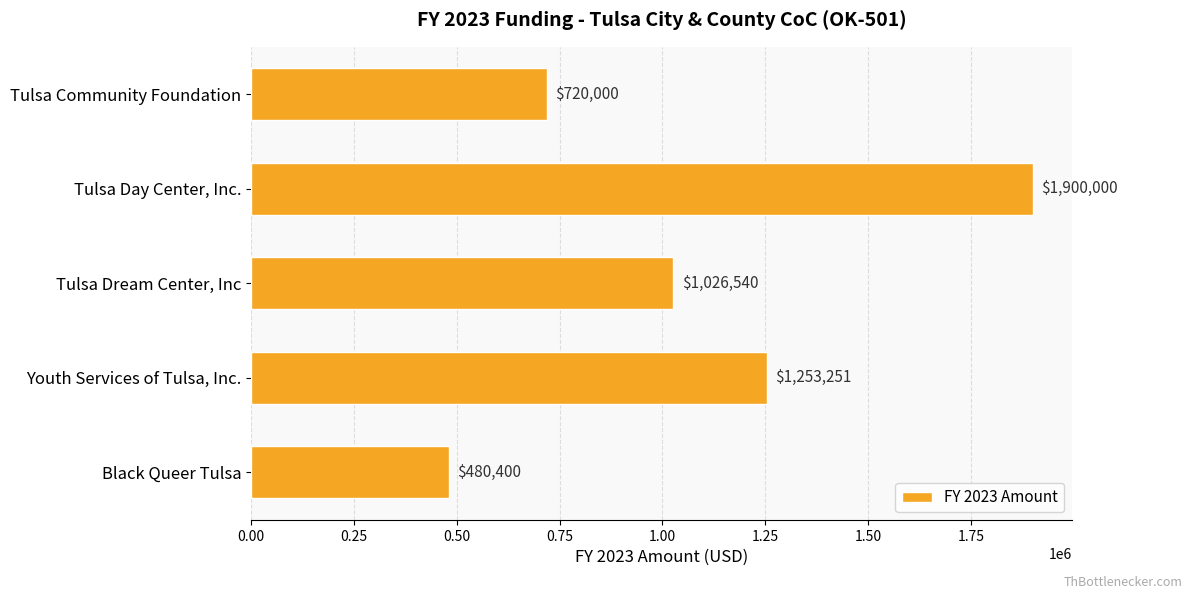

What is the ratio of the value at Tulsa Day Center, Inc. to the value at Youth Services of Tulsa, Inc.?

1.5